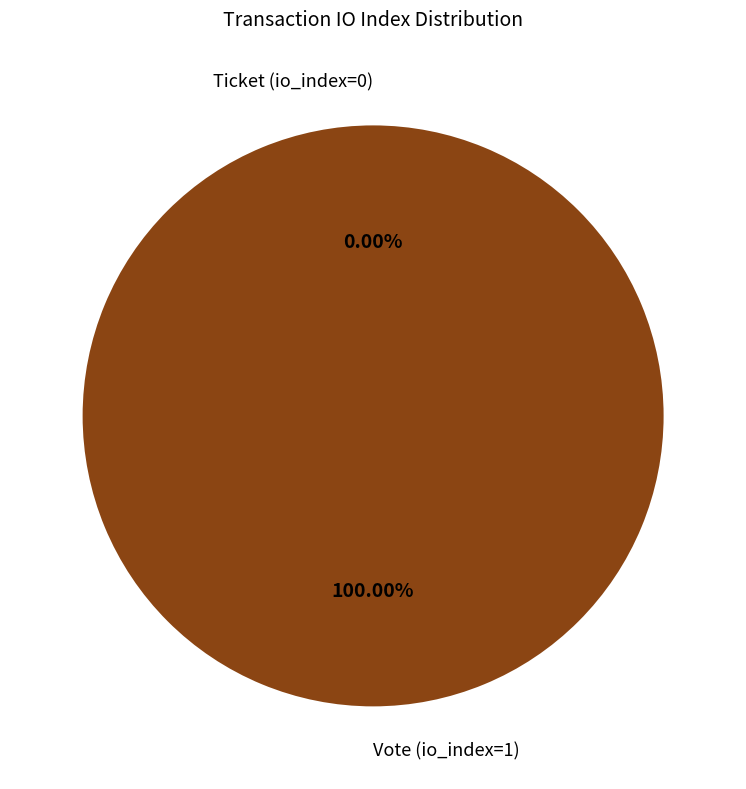

What is the change in value from Vote (io_index=1) to Ticket (io_index=0)?

-1